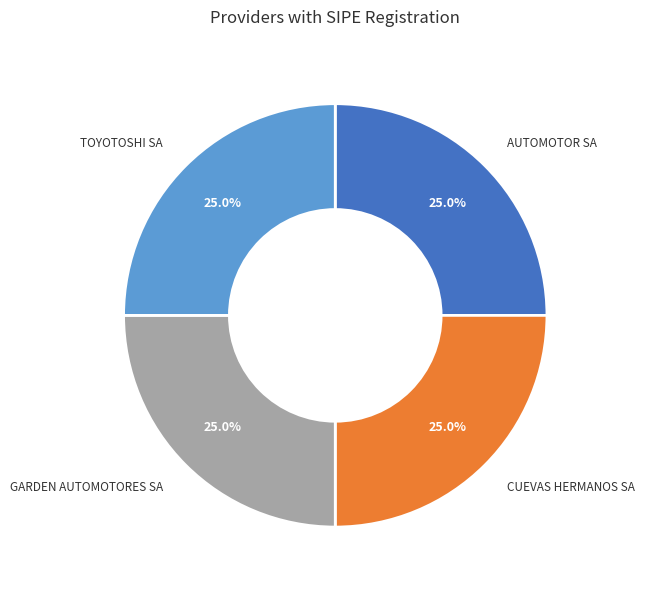

How many slices are in this pie chart?

4